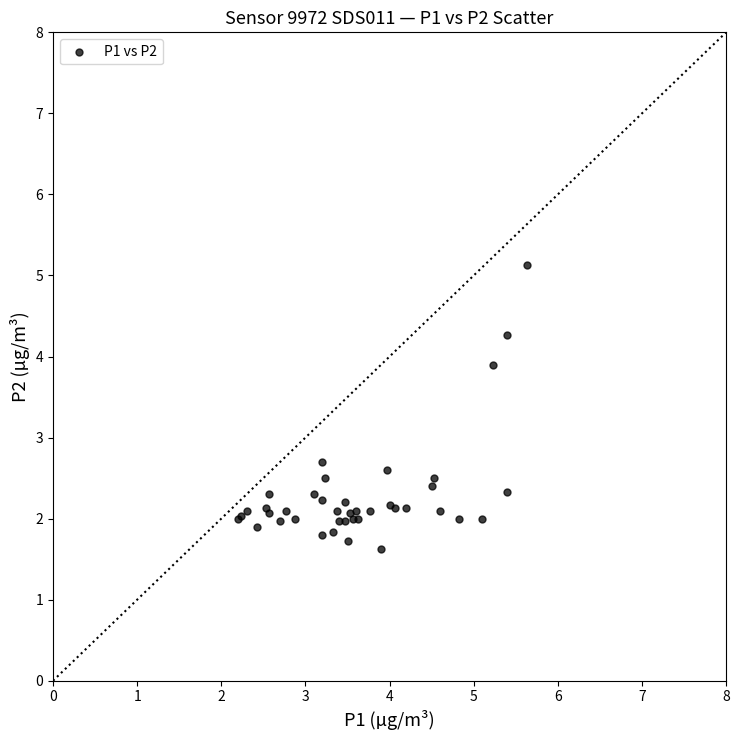

What Y value in the scatter plot is closest to 3?

2.7